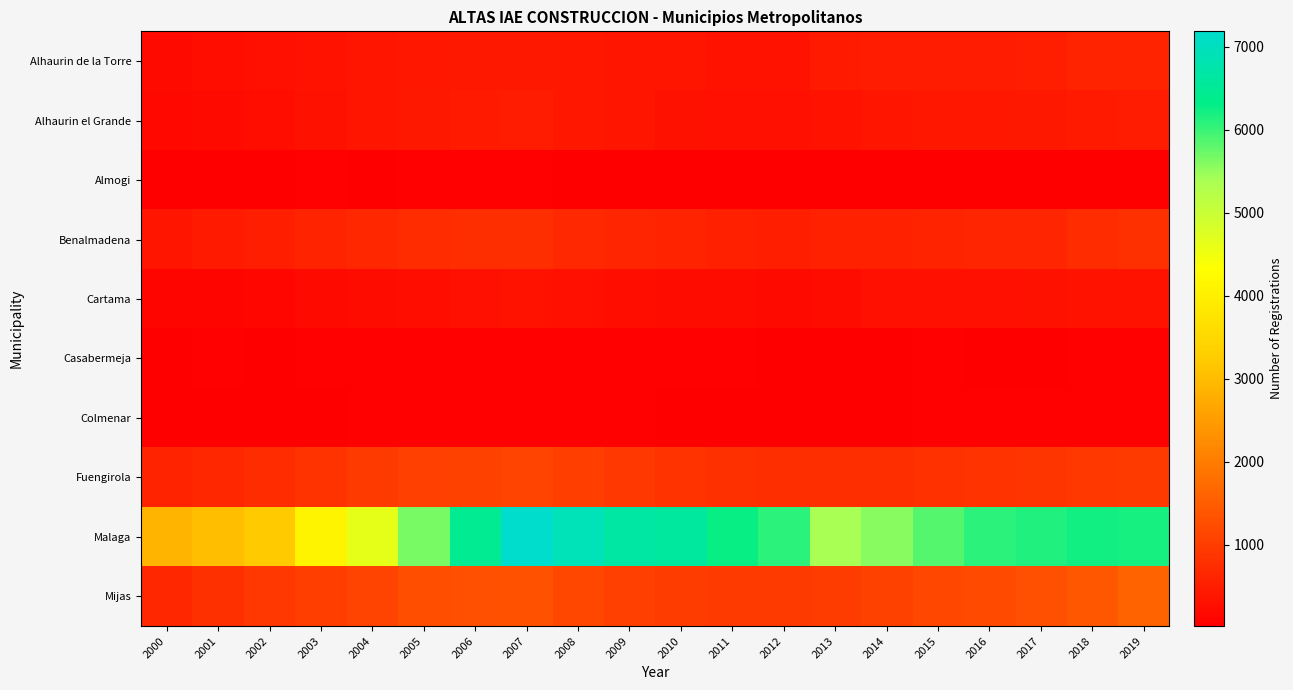

What is the maximum value shown in the chart?

7184